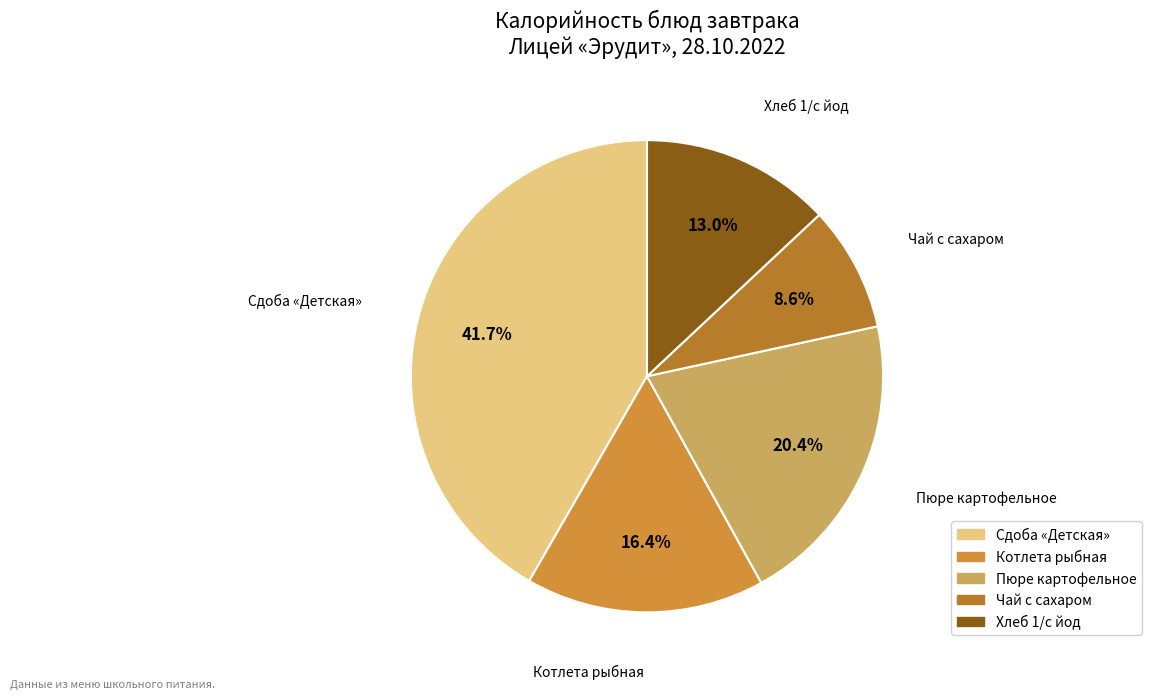

Which category has the smallest portion of the pie?

Чай с сахаром